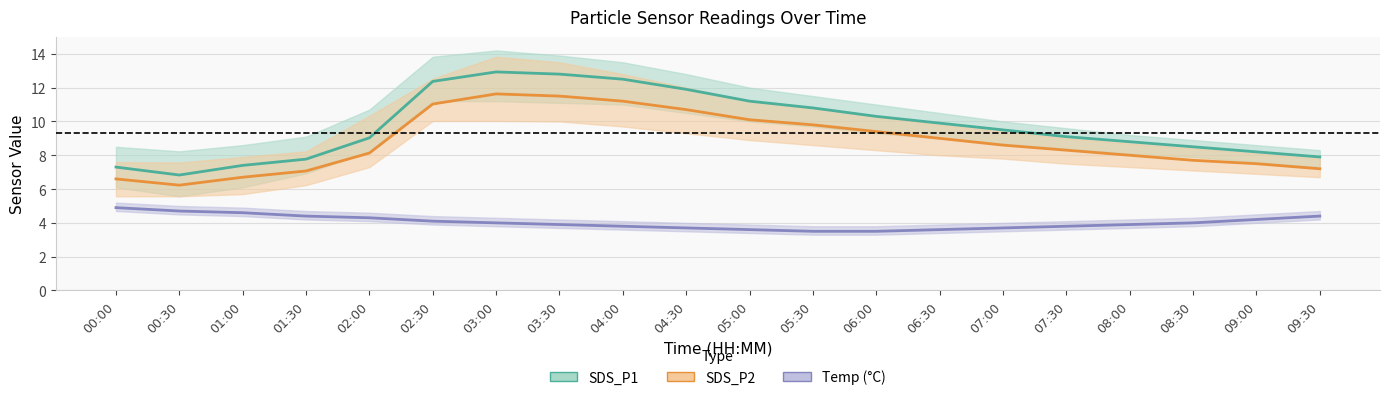

Is the value of SDS_P1 at 04:00 greater than the value of SDS_P2 at 03:00?

Yes